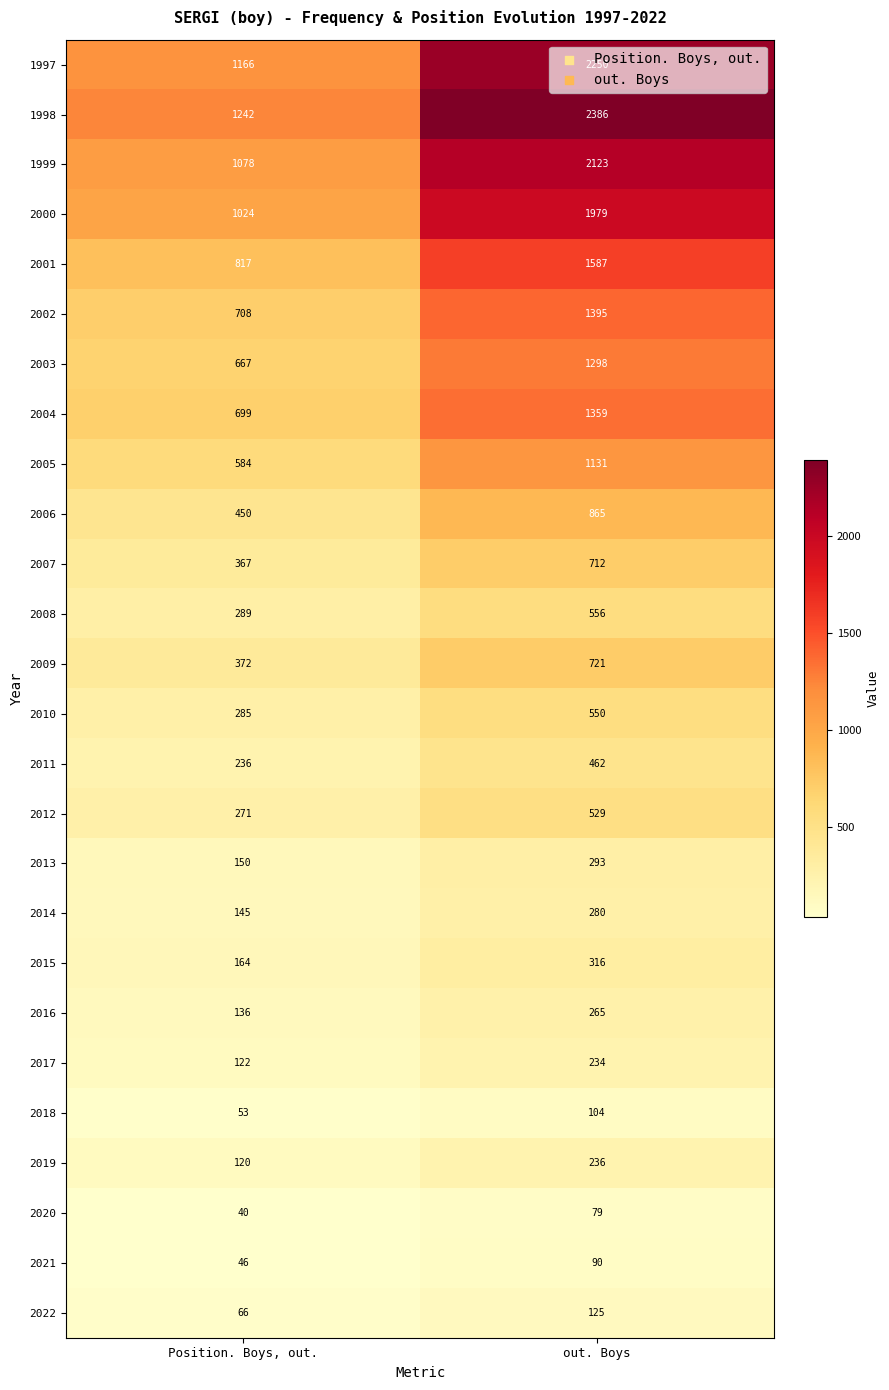

Which label corresponds to the smallest value in the chart?

Position. Boys, out.